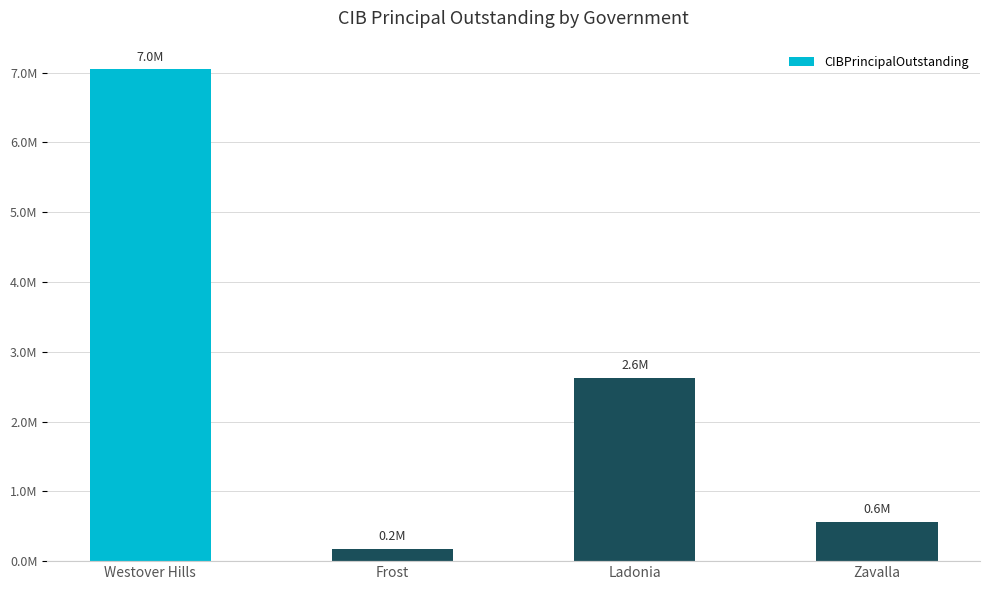

What is the difference between the maximum and second lowest values?

6484000